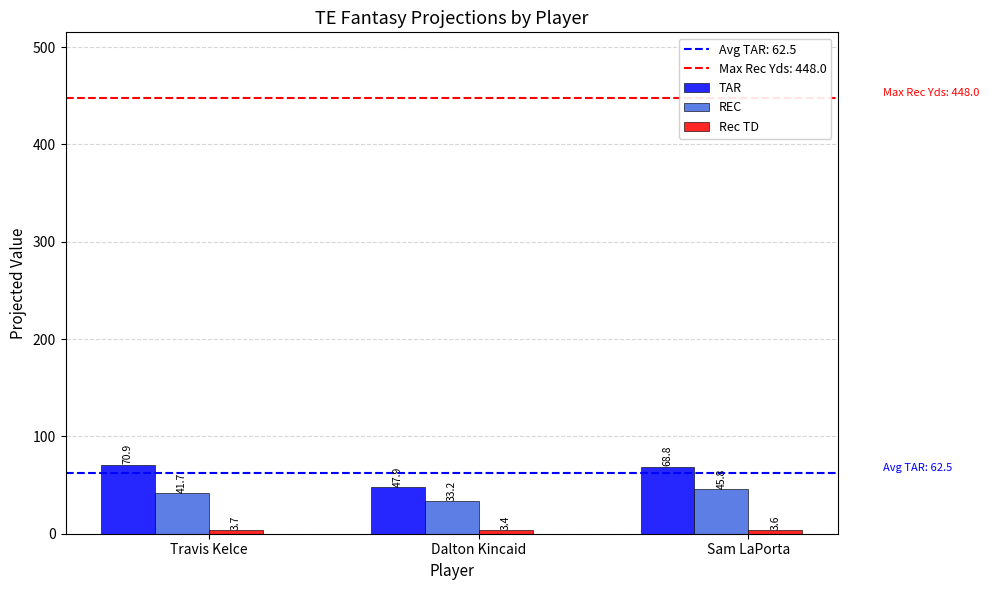

What is the smallest value displayed?

3.4